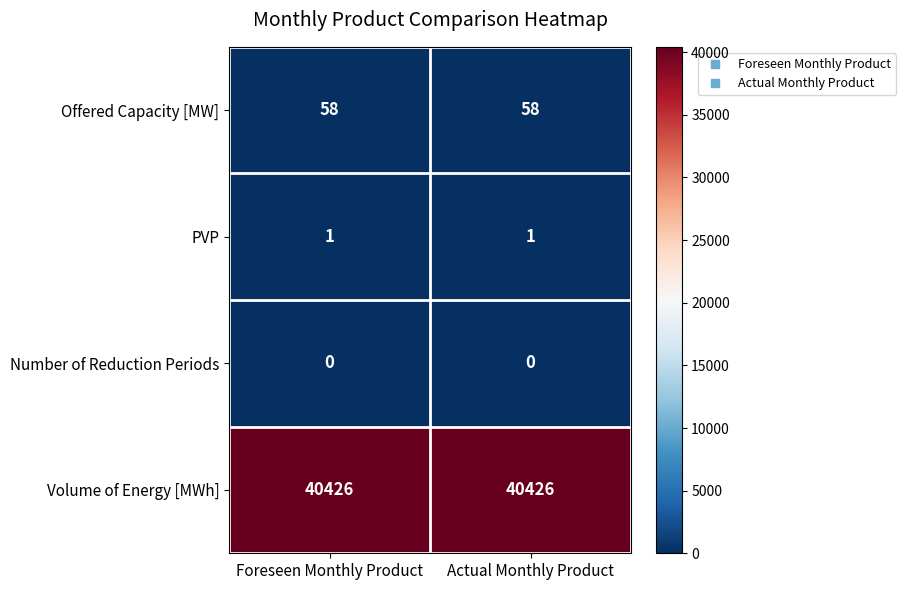

What is the spread (max minus min) of values at Actual Monthly Product?

40426